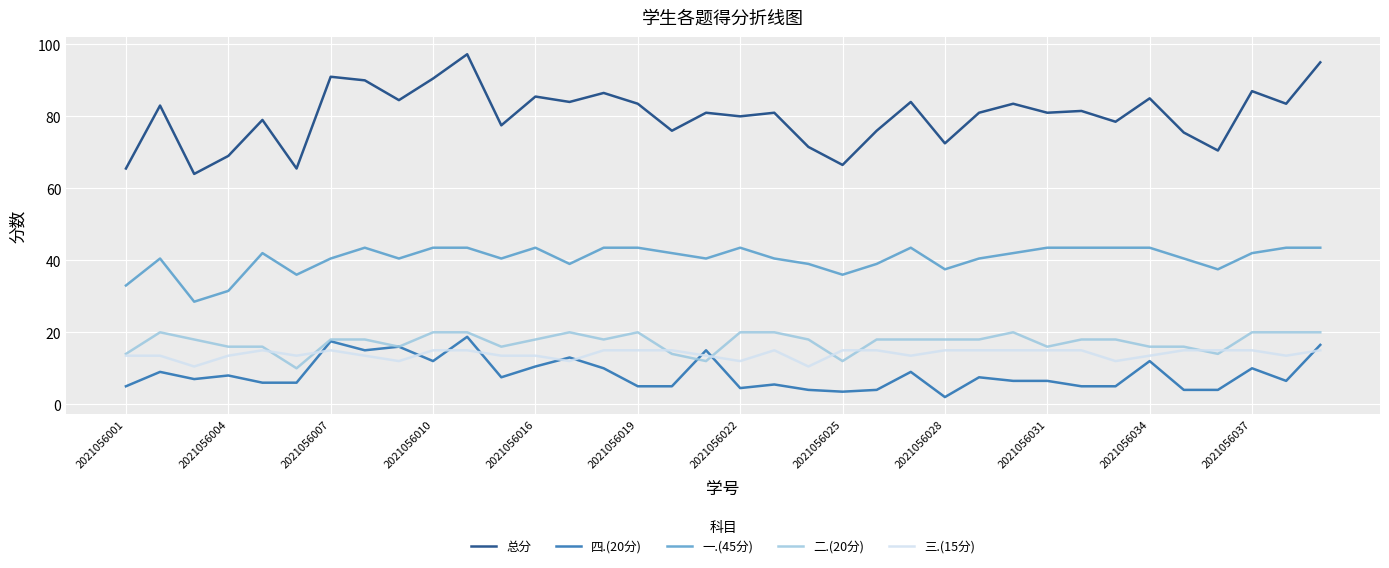

True or false: 总分 and 二.(20分) cross at least once.

False